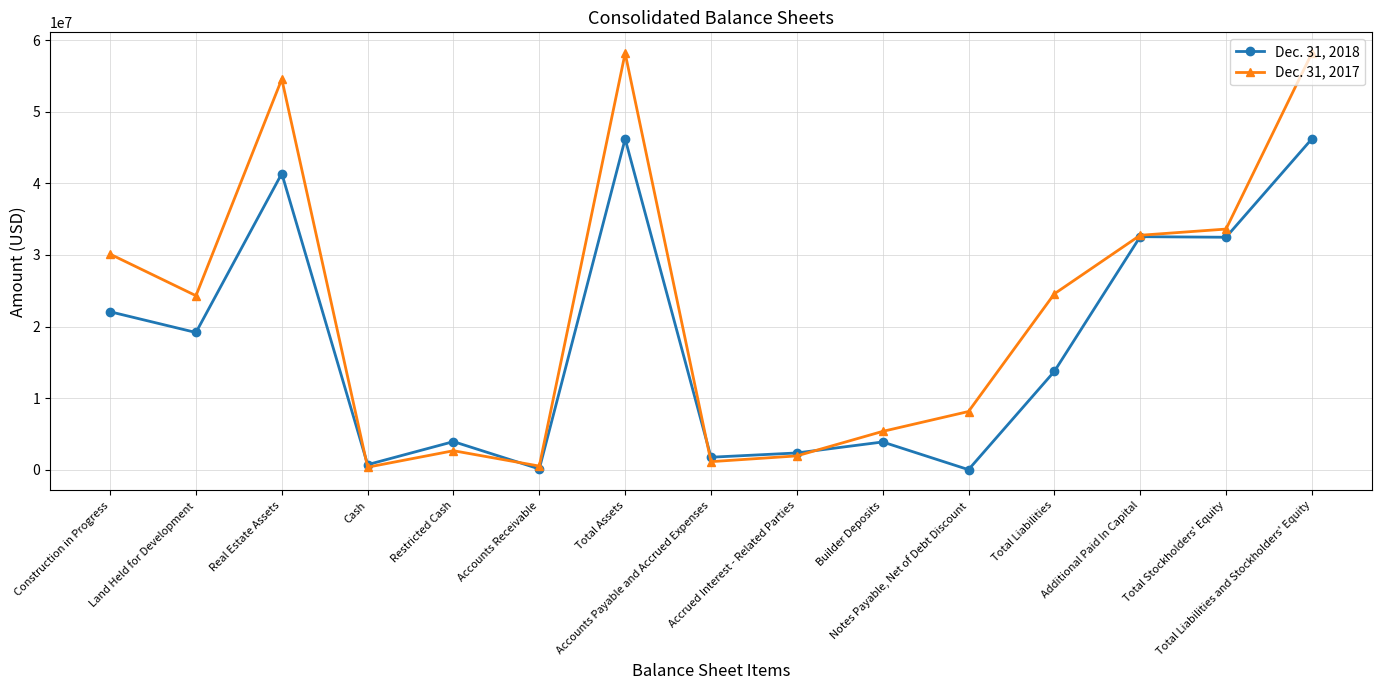

What position from the left is Notes Payable, Net of Debt Discount?

11